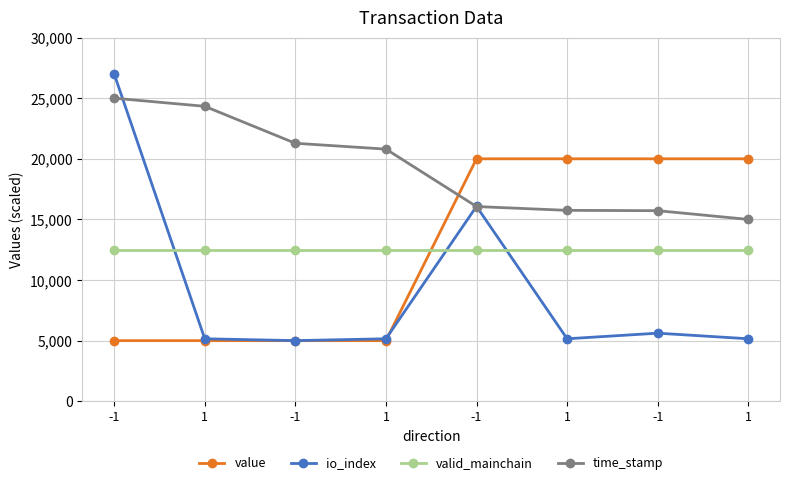

What are all the series names shown in the legend?

value, io_index, valid_mainchain, time_stamp